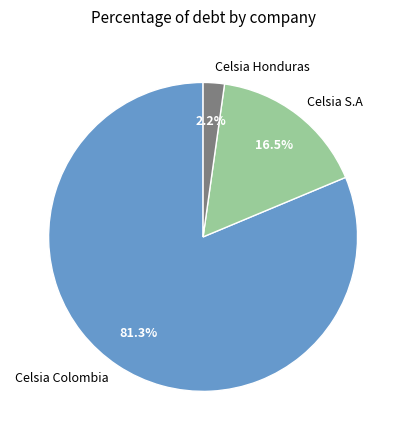

To the nearest percent, what portion does Celsia Colombia represent?

81%